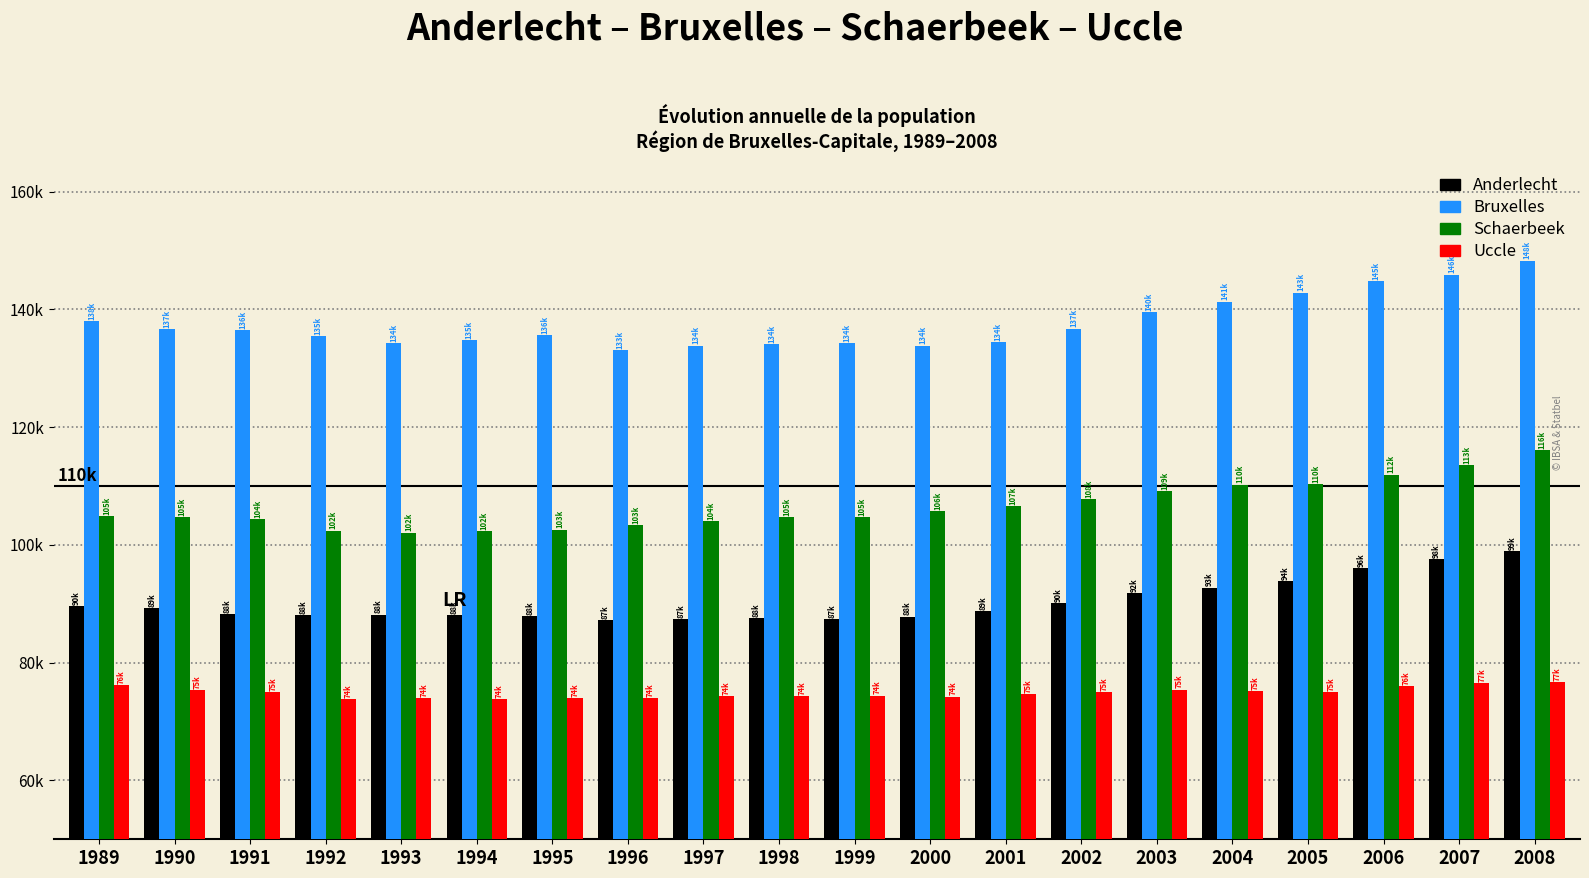

Rank the series by their maximum value, from highest to lowest.

Bruxelles, Schaerbeek, Anderlecht, Uccle